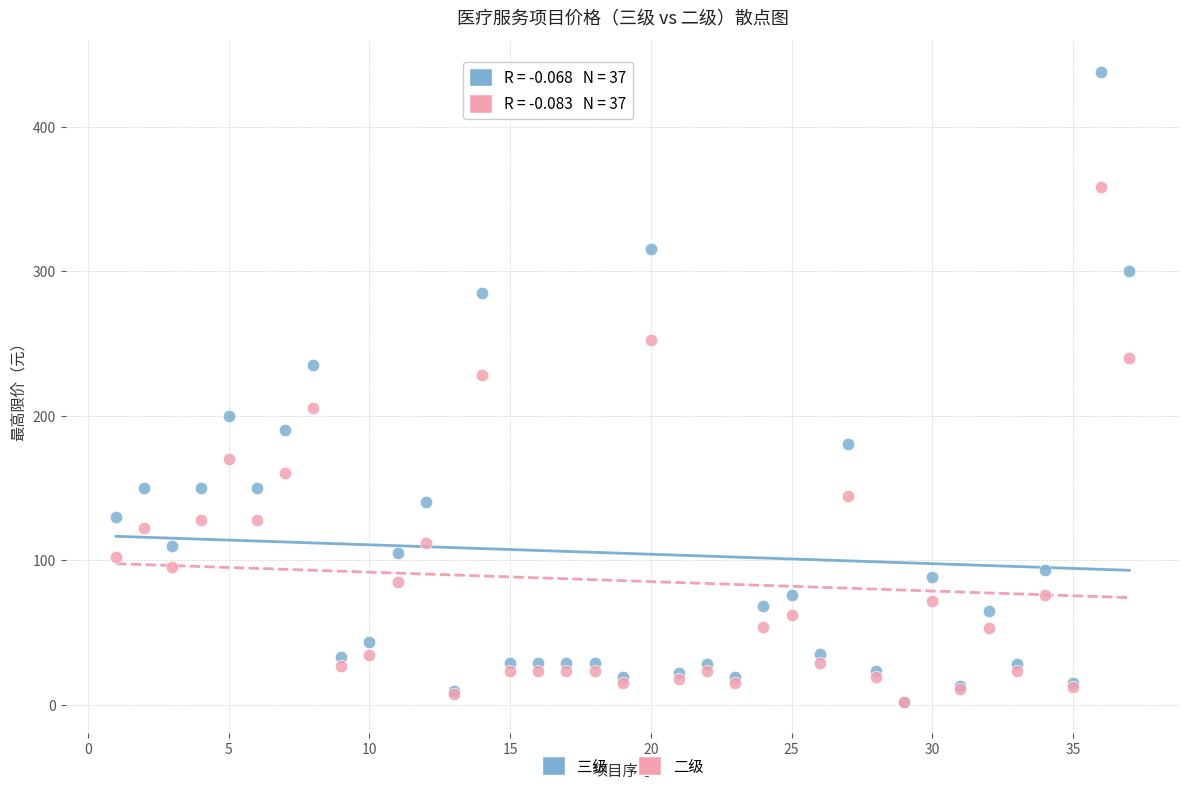

Which series contains the highest Y value?

三级